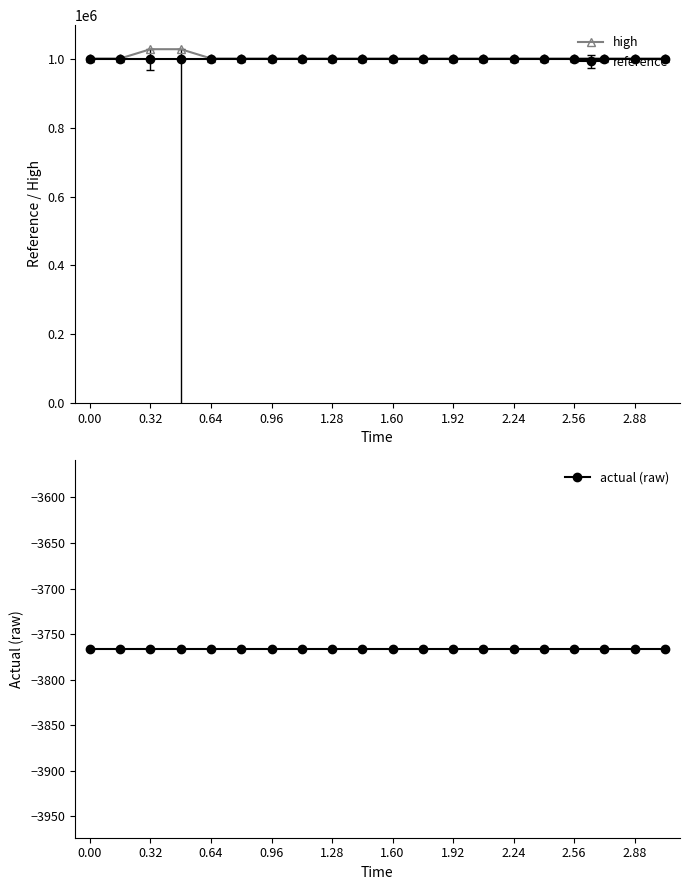

What is the smallest value displayed?

-3766.3